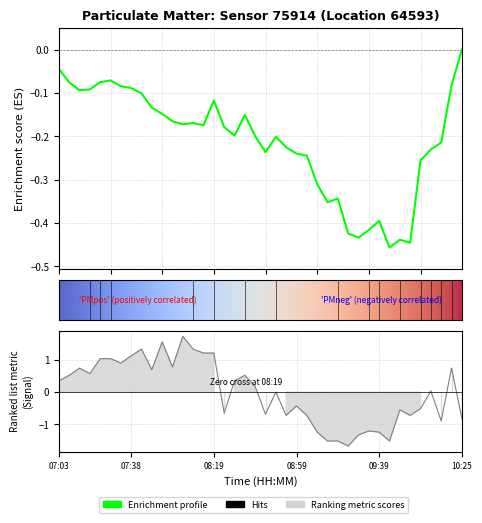

Does the chart have visible grid lines?

Yes